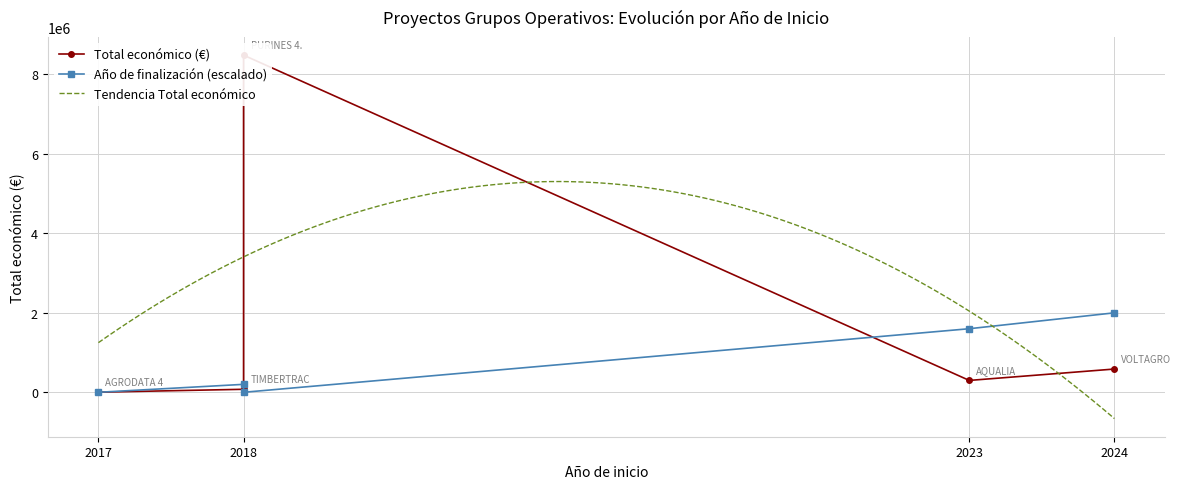

Is it true that the value at 2018 is 75575?

True